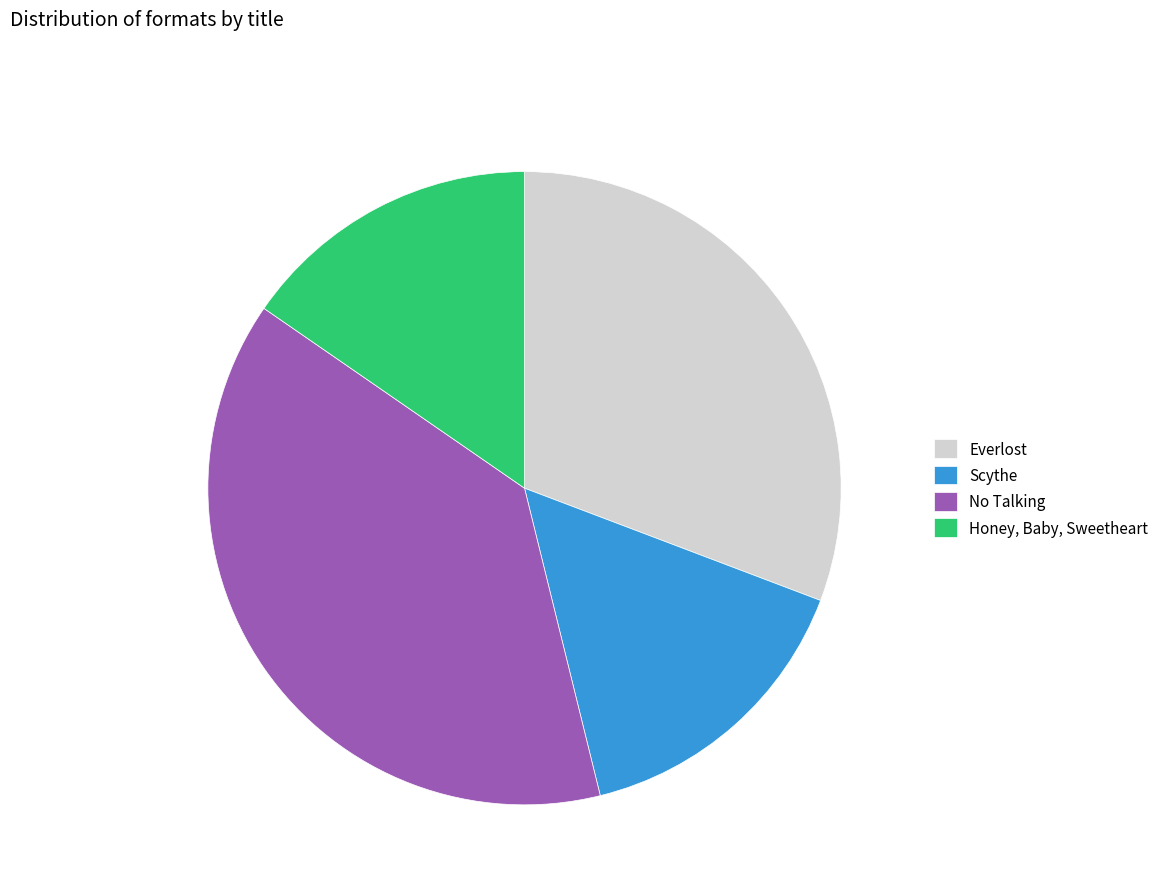

Does Honey, Baby, Sweetheart account for over 50% of the chart?

No